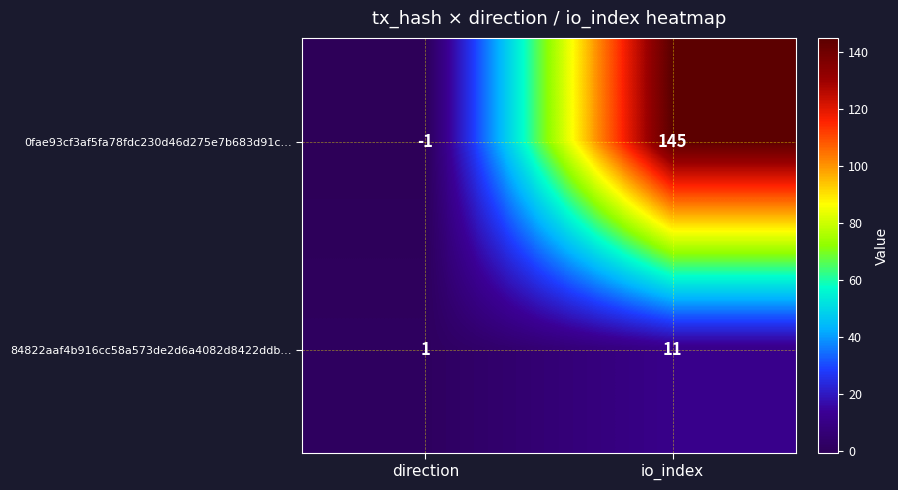

Reading left to right, extract all data points from this chart.

0fae93cf3af5fa78fdc230d46d275e7b683d91c…: -1	145
84822aaf4b916cc58a573de2d6a4082d8422ddb…: 1	11